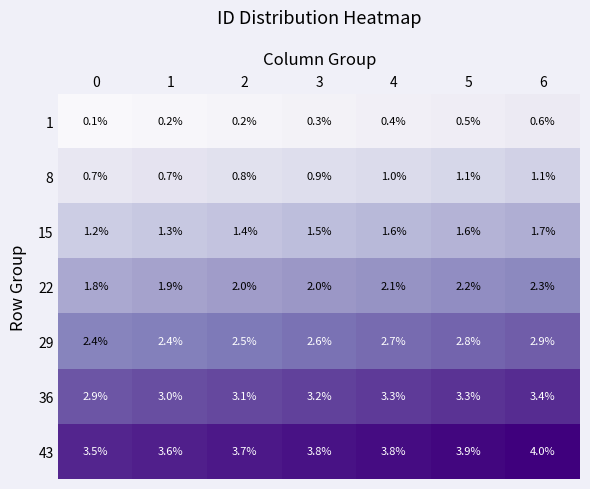

What is the difference between the maximum and minimum values in the 22 series?

0.5